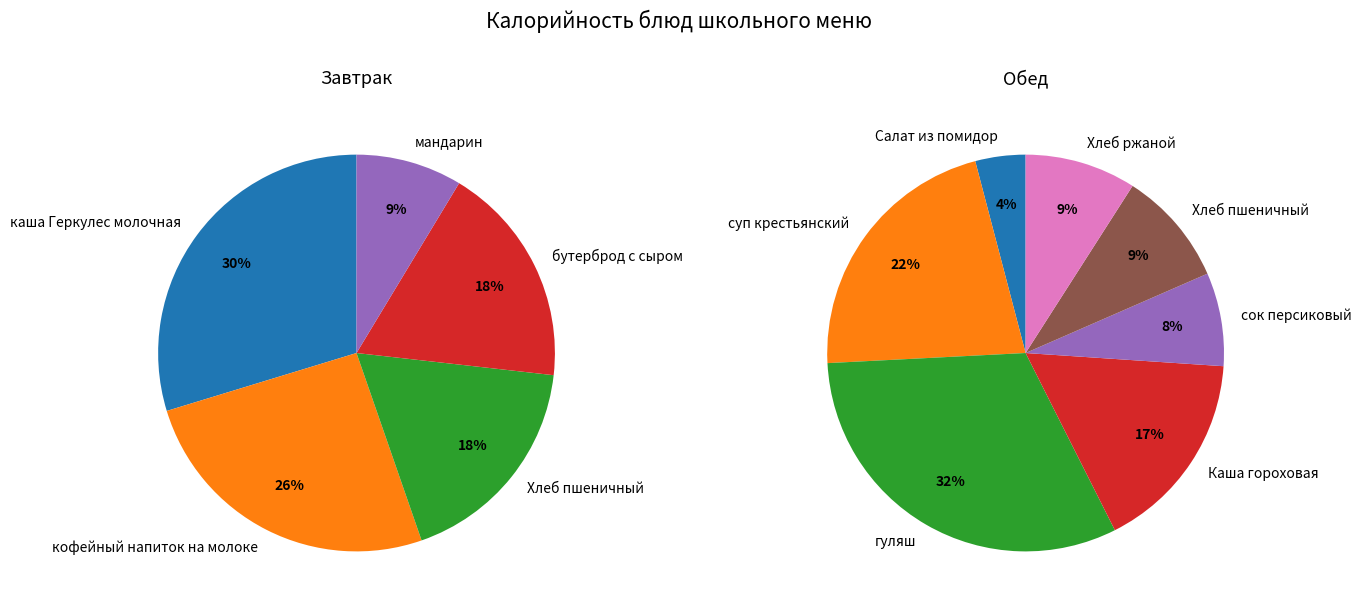

Is the sum of каша "Геркулес" молочная and суп крестьянский с мясом greater than half?

No